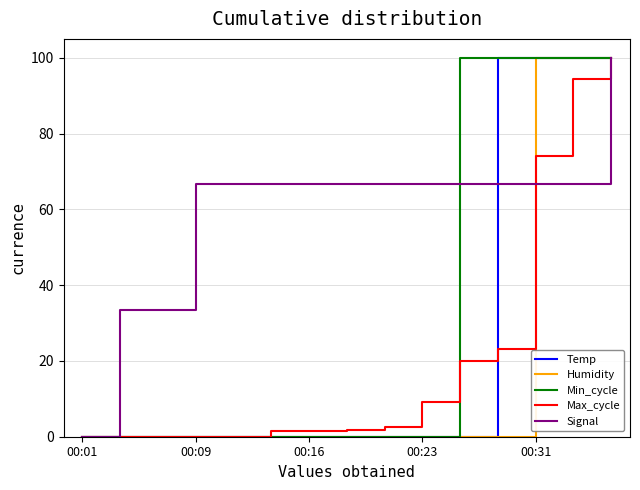

Which series has the largest total across all categories?

Signal